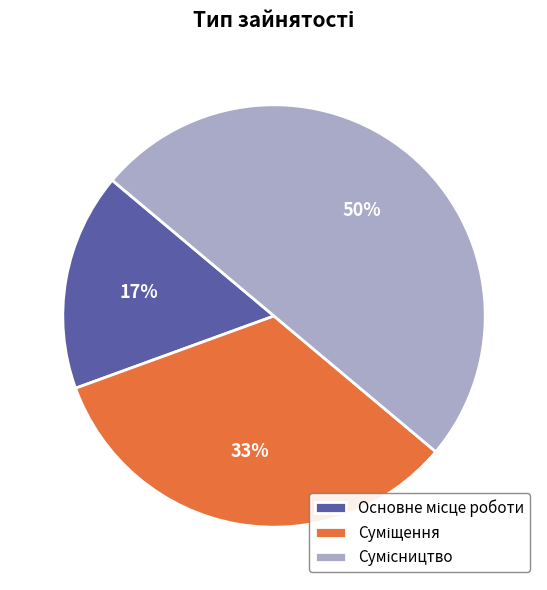

To the nearest percent, what is the difference between the largest and smallest slice percentages?

33%